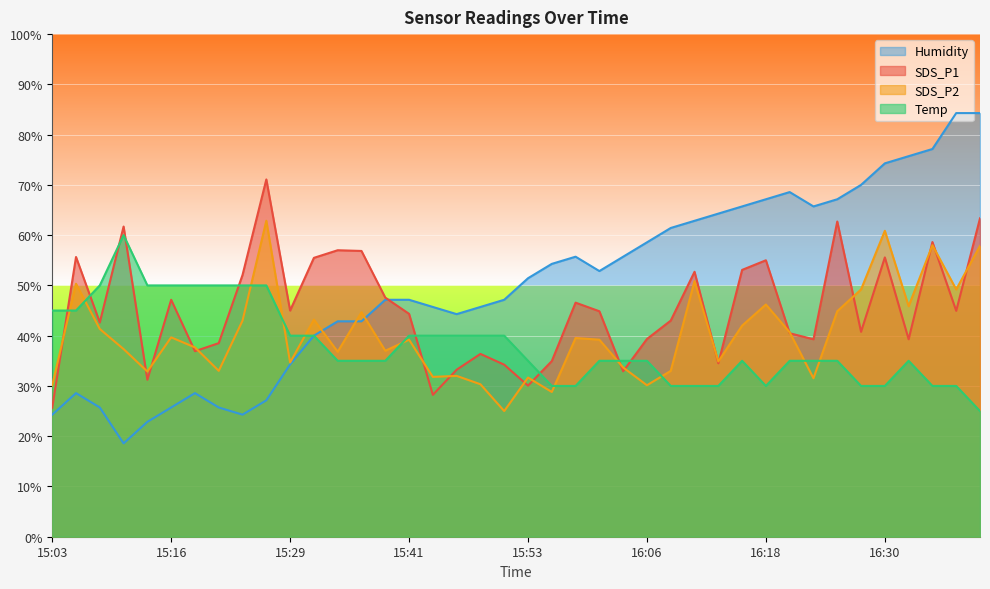

What is the total value across all series at 15:48?

152.4